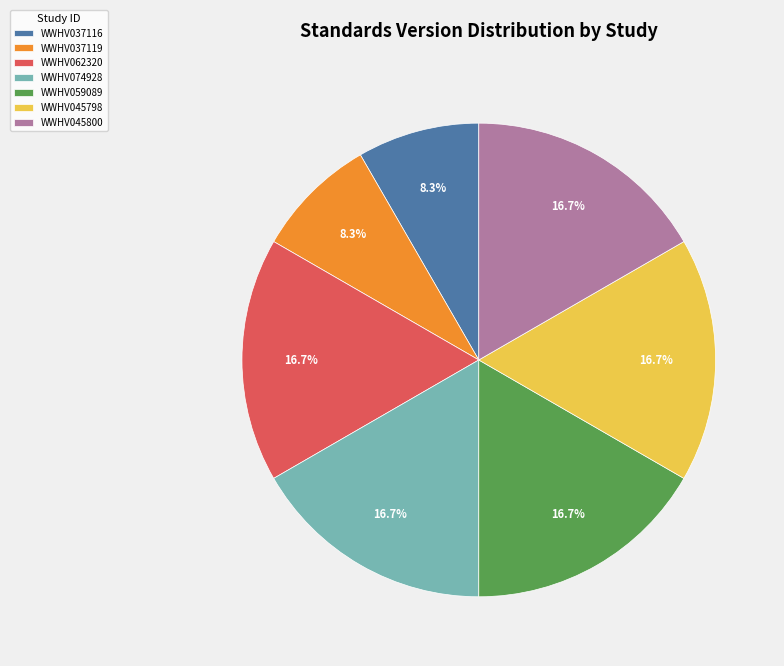

Do WWHV062320 and WWHV045798 together represent more than half of the pie?

No